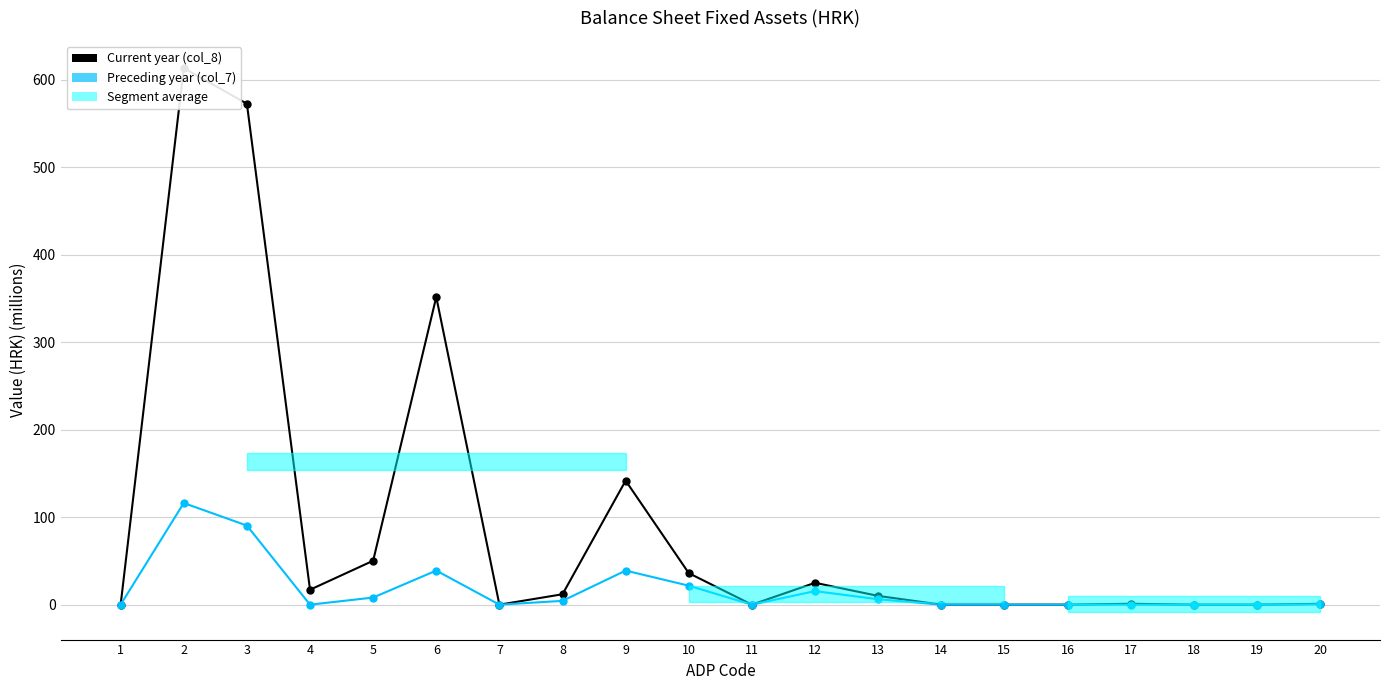

Count the number of categories in the chart.

20